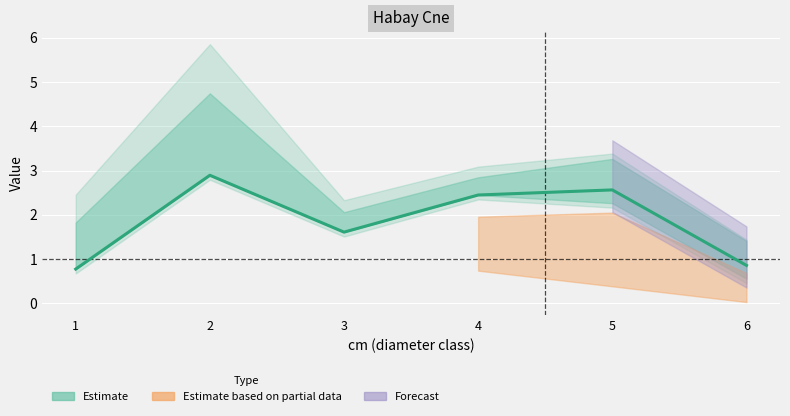

Which label corresponds to the smallest value in the chart?

1